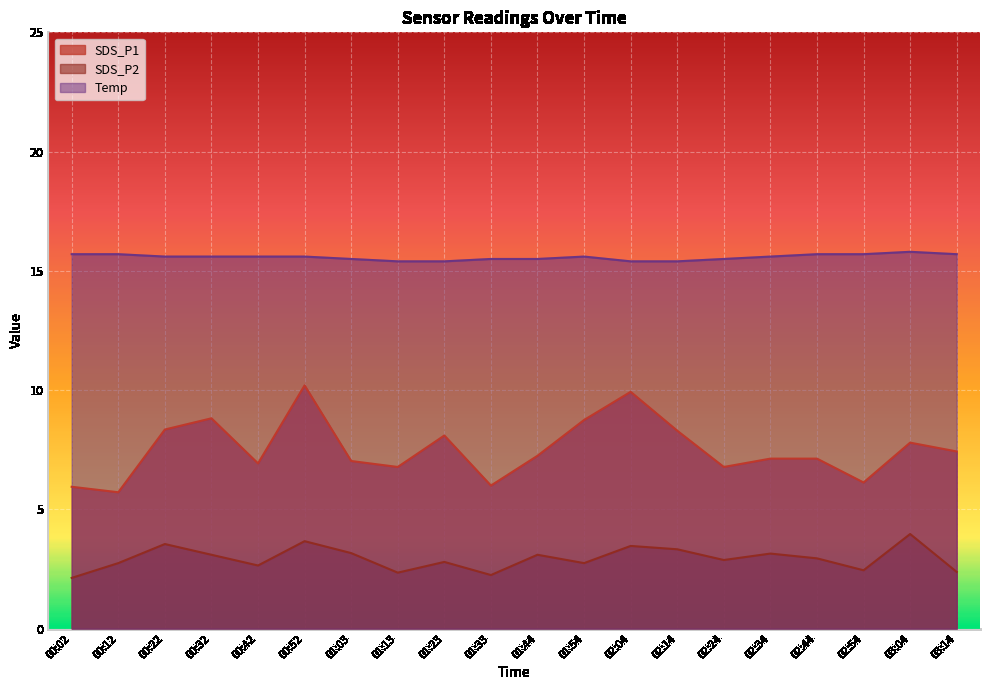

Rank the series at 00:02 from highest to lowest value.

Temp, SDS_P1, SDS_P2